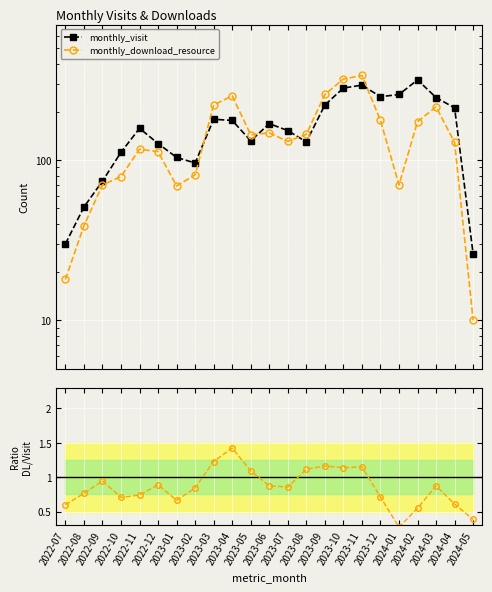

What is the average value of the monthly_download_resource series?

144.3